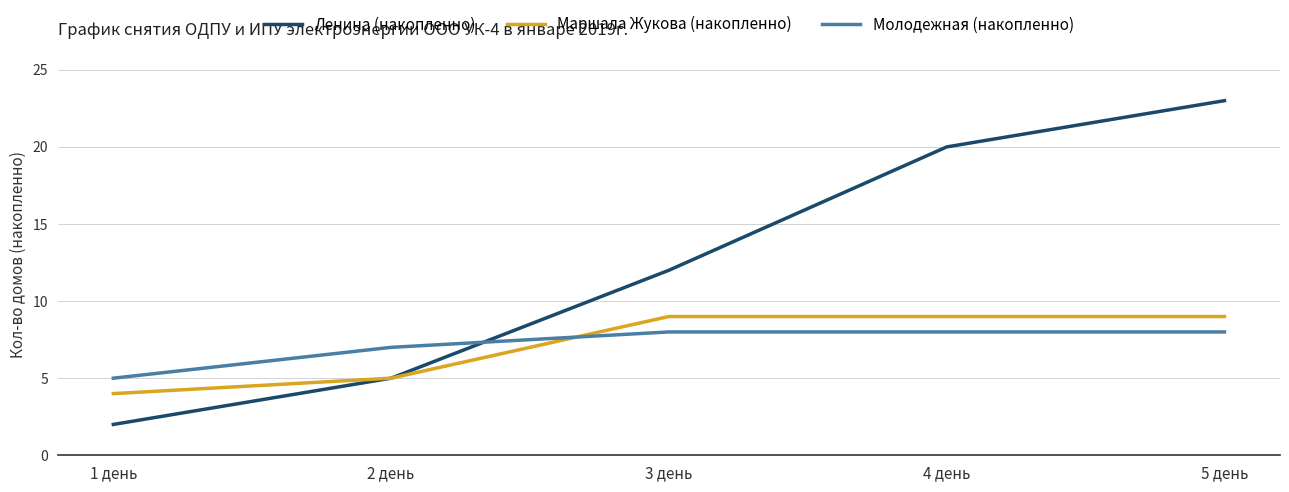

Where do Маршала Жукова (накопленно) and Молодежная (накопленно) first cross each other?

2 день and 3 день